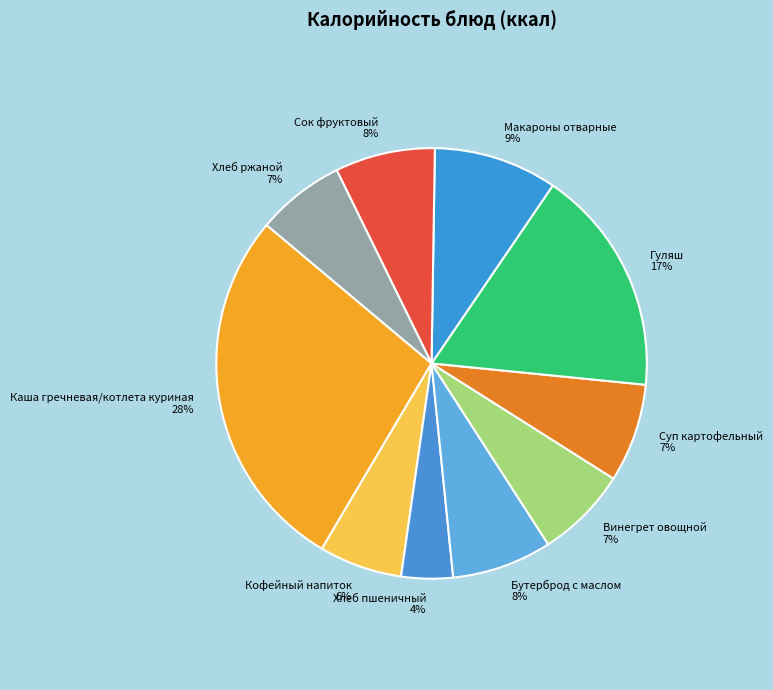

What is the smallest slice in the pie chart?

Хлеб пшеничный